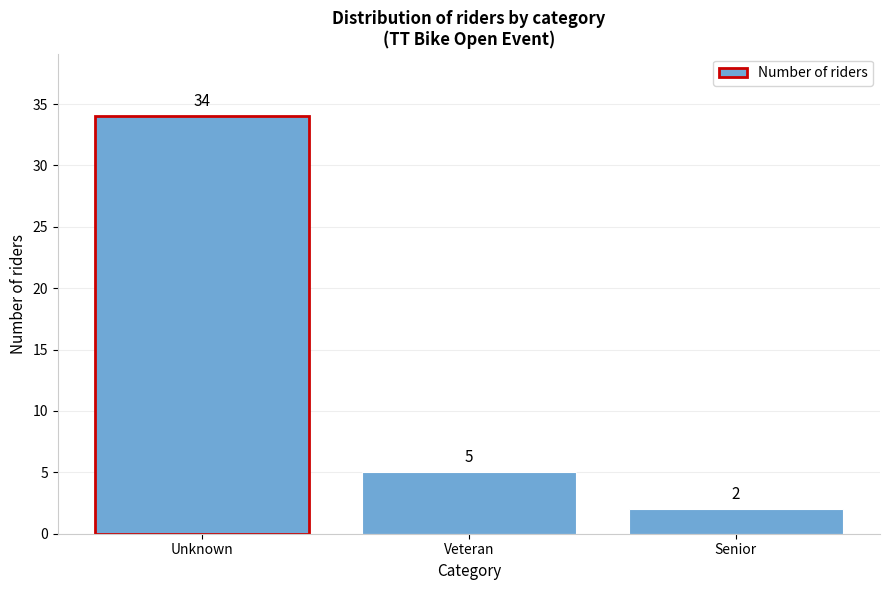

Reading right to left, transcribe all the data shown in this chart.

Senior=2	Veteran=5	Unknown=34